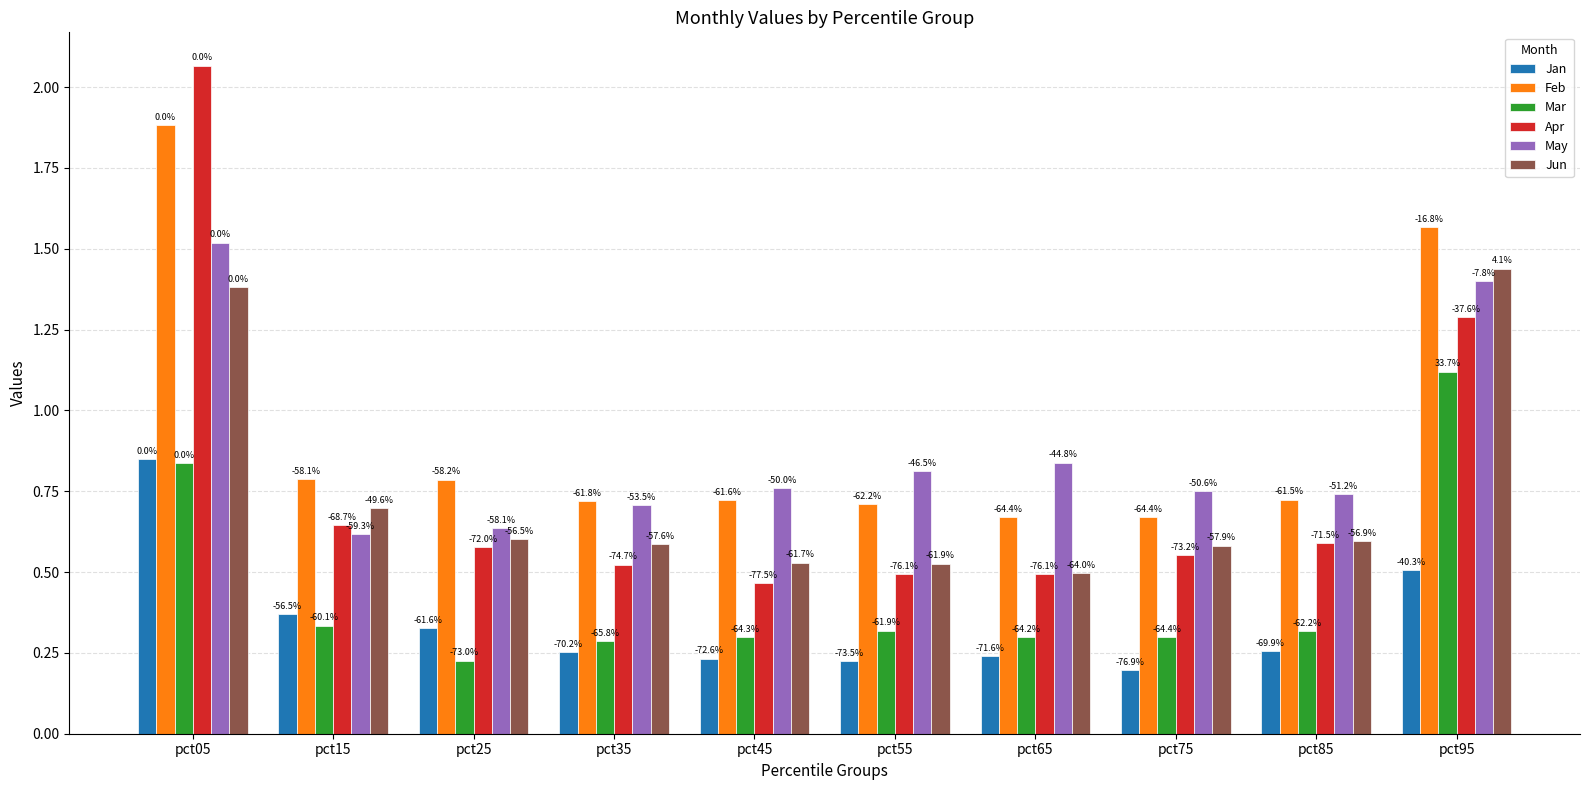

The value of Apr at pct75 is 0.6. True or false?

True